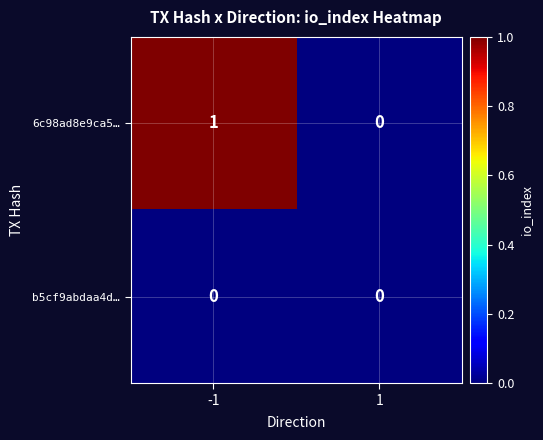

The value of 6c98ad8e9ca5… at -1 is 0. True or false?

False